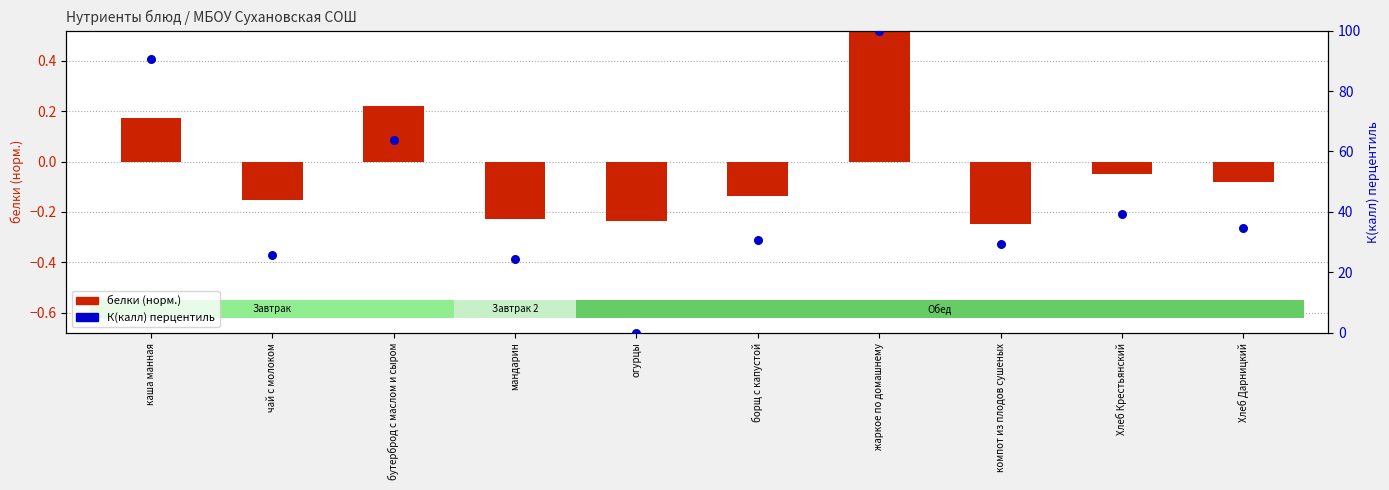

What are all the series names shown in the legend?

белки (норм.), К(калл) перцентиль